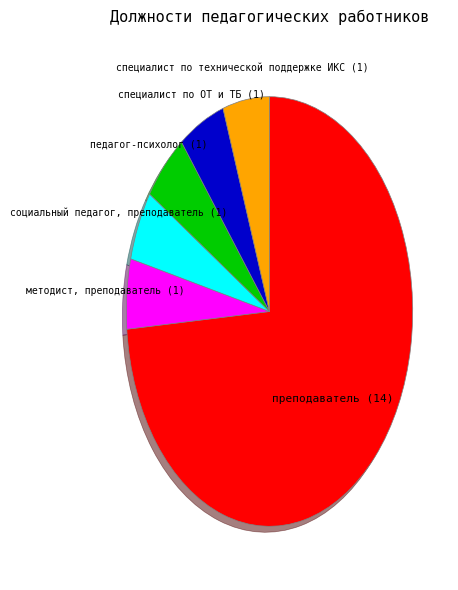

How many segments does this pie chart have?

6